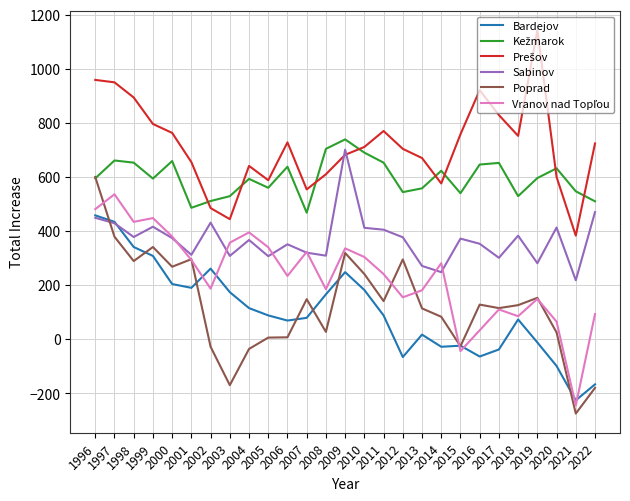

What is the maximum value shown in the chart?

1143